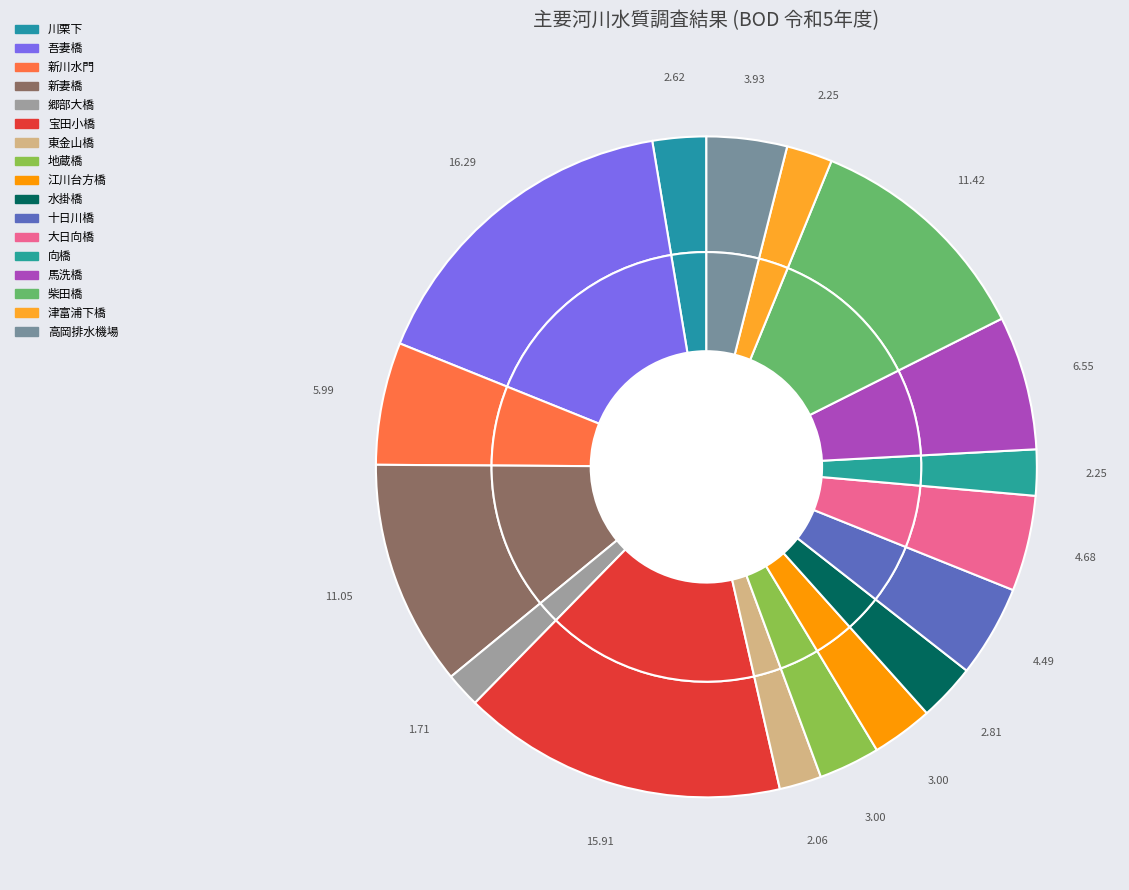

To the nearest percent, what is the difference between the 新妻橋 and 郷部大橋 slice percentages?

9%